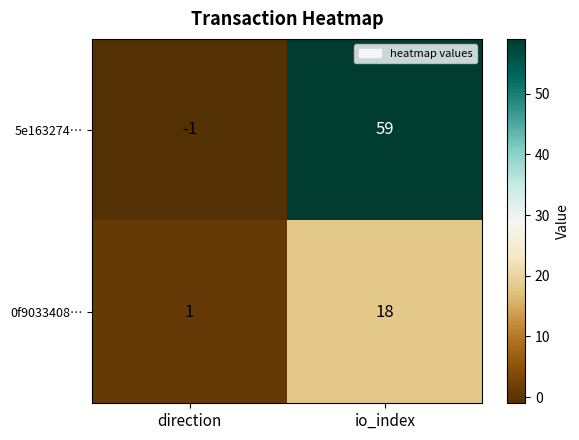

How many distinct data groups are displayed?

2